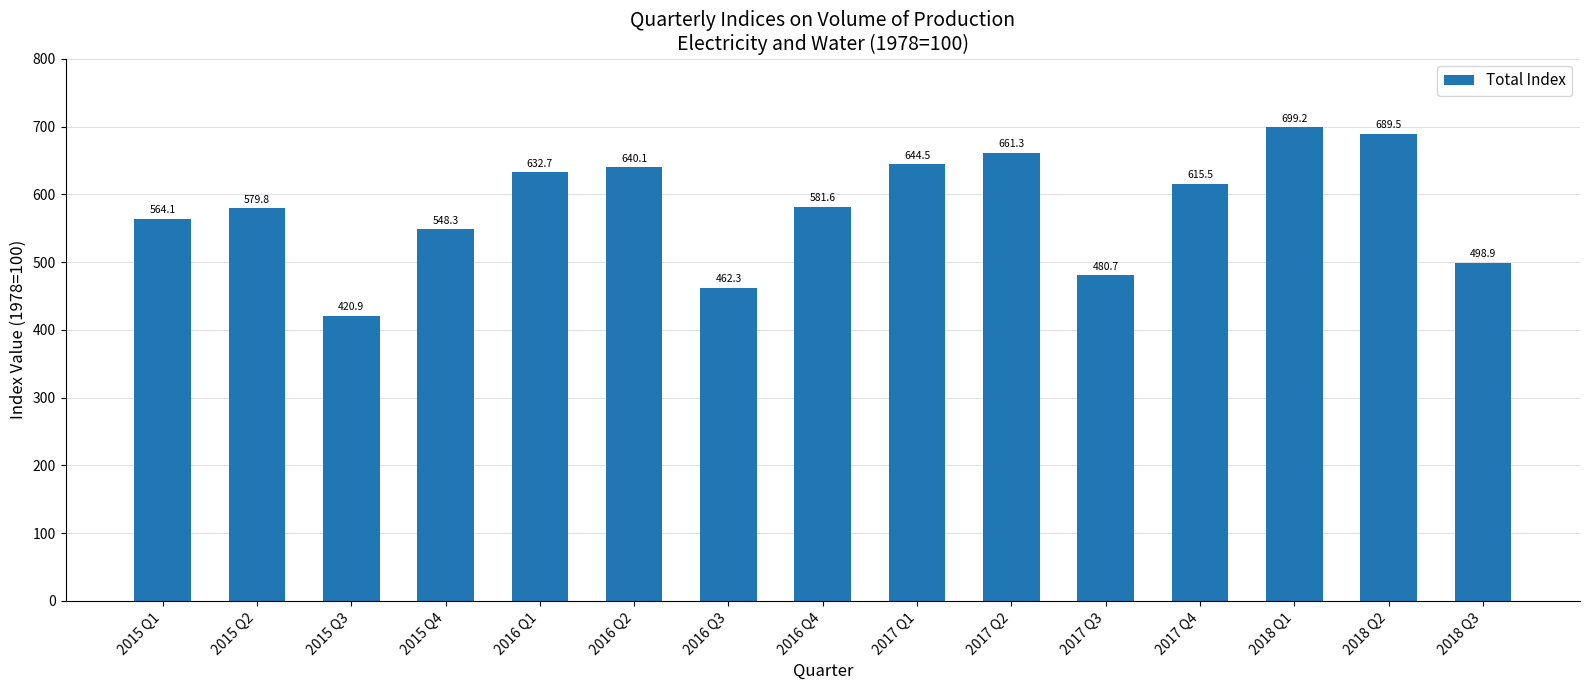

Does the chart contain any negative values?

No